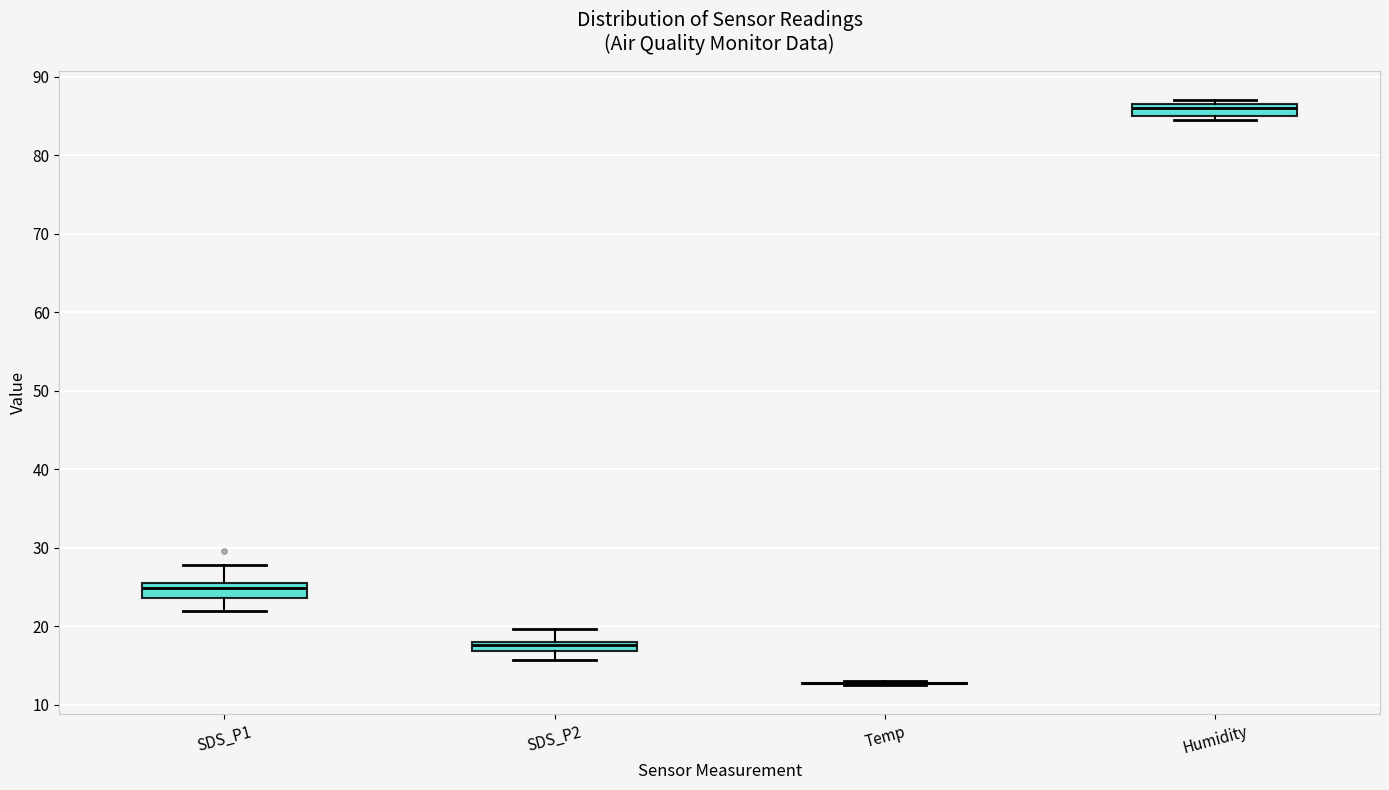

Where does the upper whisker of the box for SDS_P1 end on the y-axis? The values are not printed on the chart, so give them approximately, as read against the axis.

28